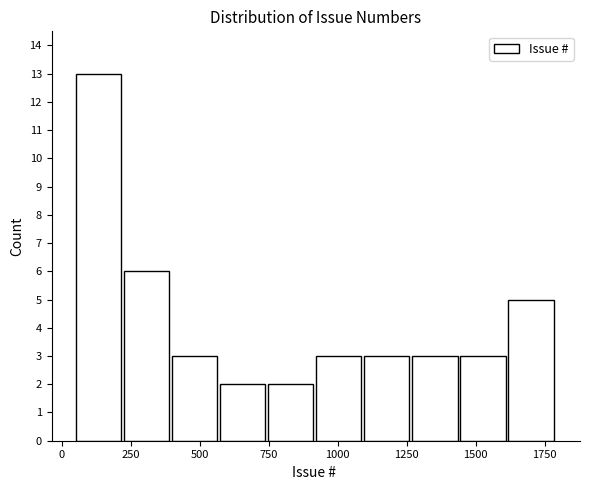

Read against the x-axis, roughly where is the centre of the tallest bar?

150